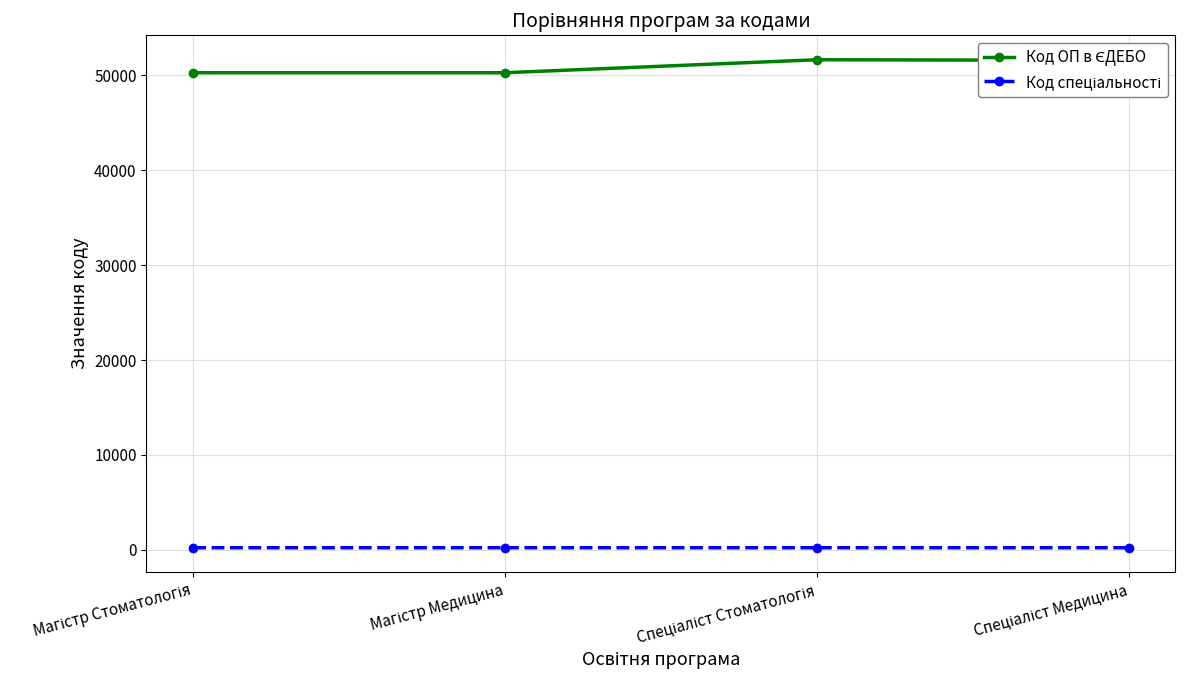

What is the maximum value shown in the chart?

51649